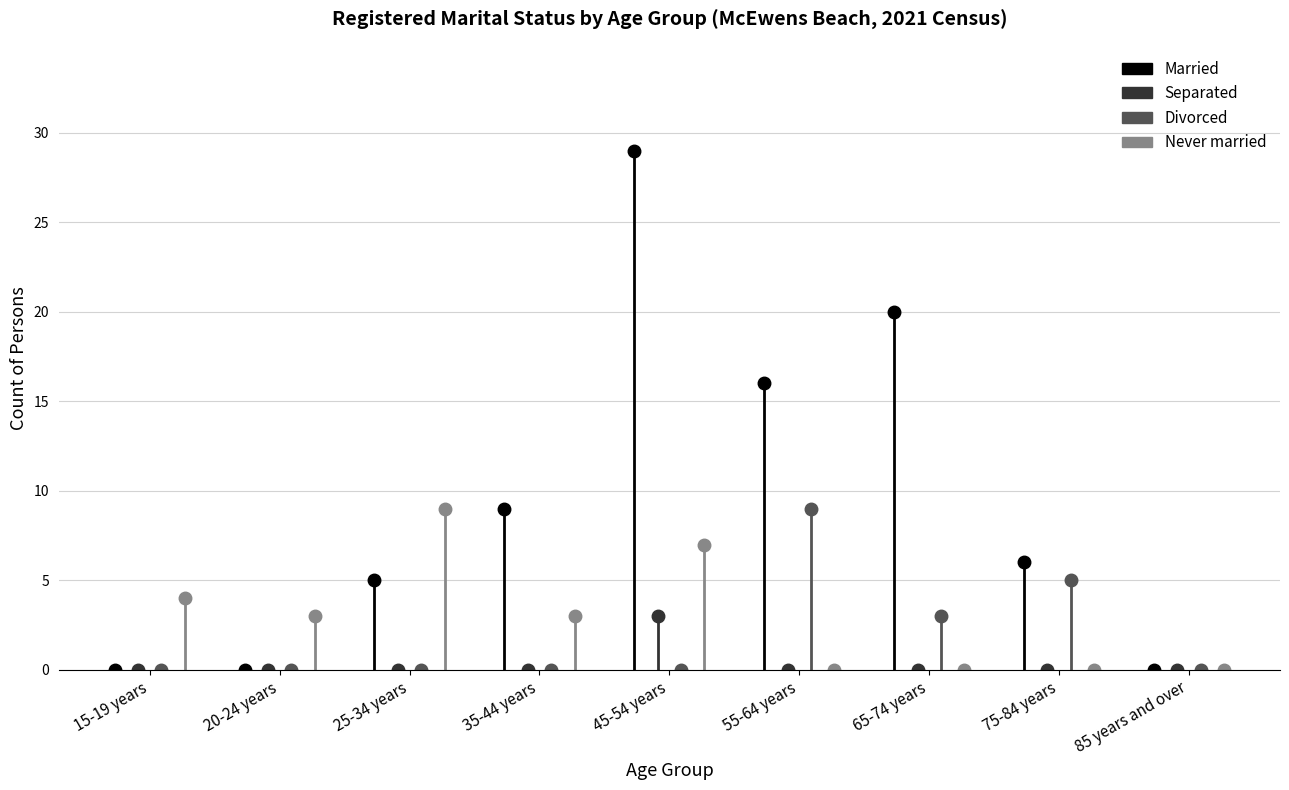

What is the highest value of the Married series?

29